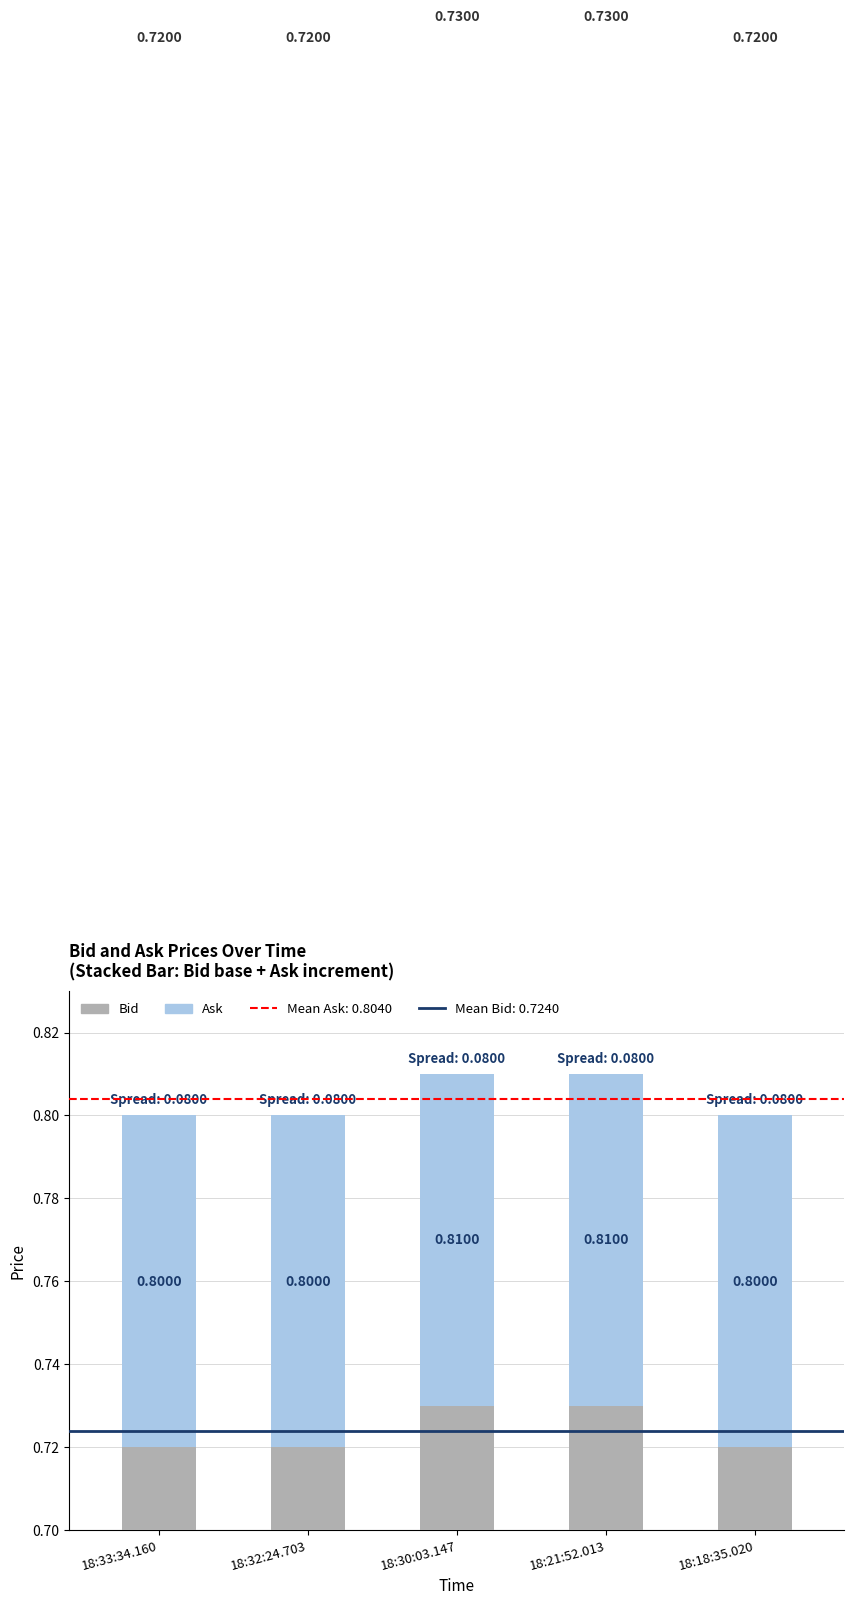

What is the minimum value for Bid?

0.7